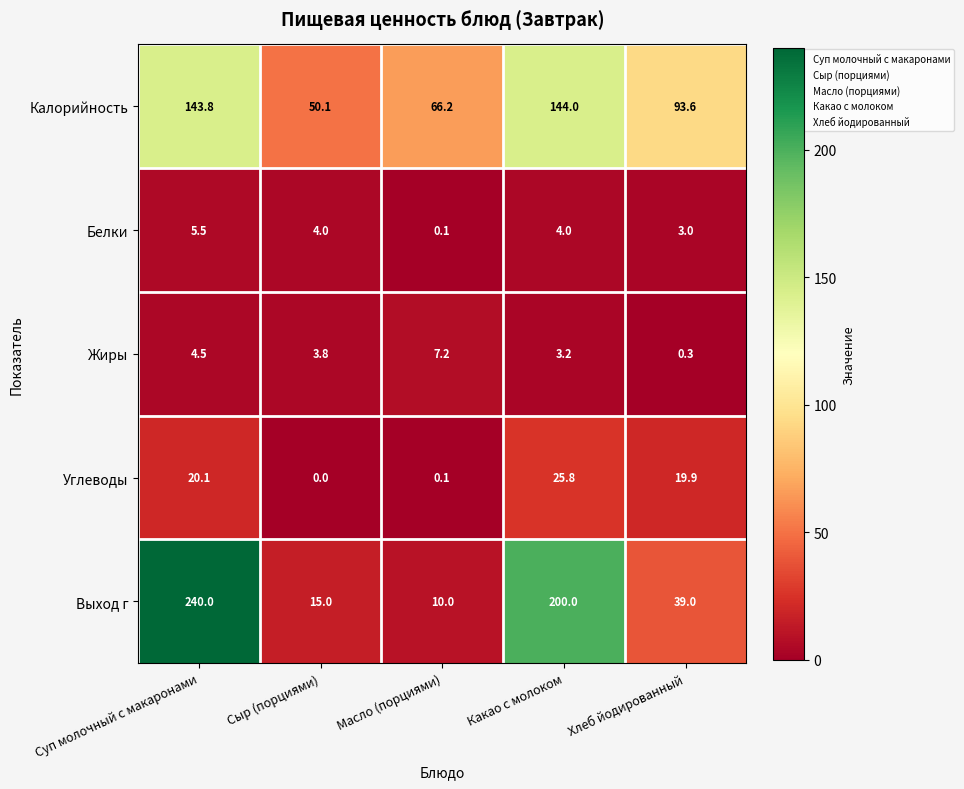

At Какао с молоком, list the series in order from smallest to largest.

Жиры, Белки, Углеводы, Калорийность, Выход г